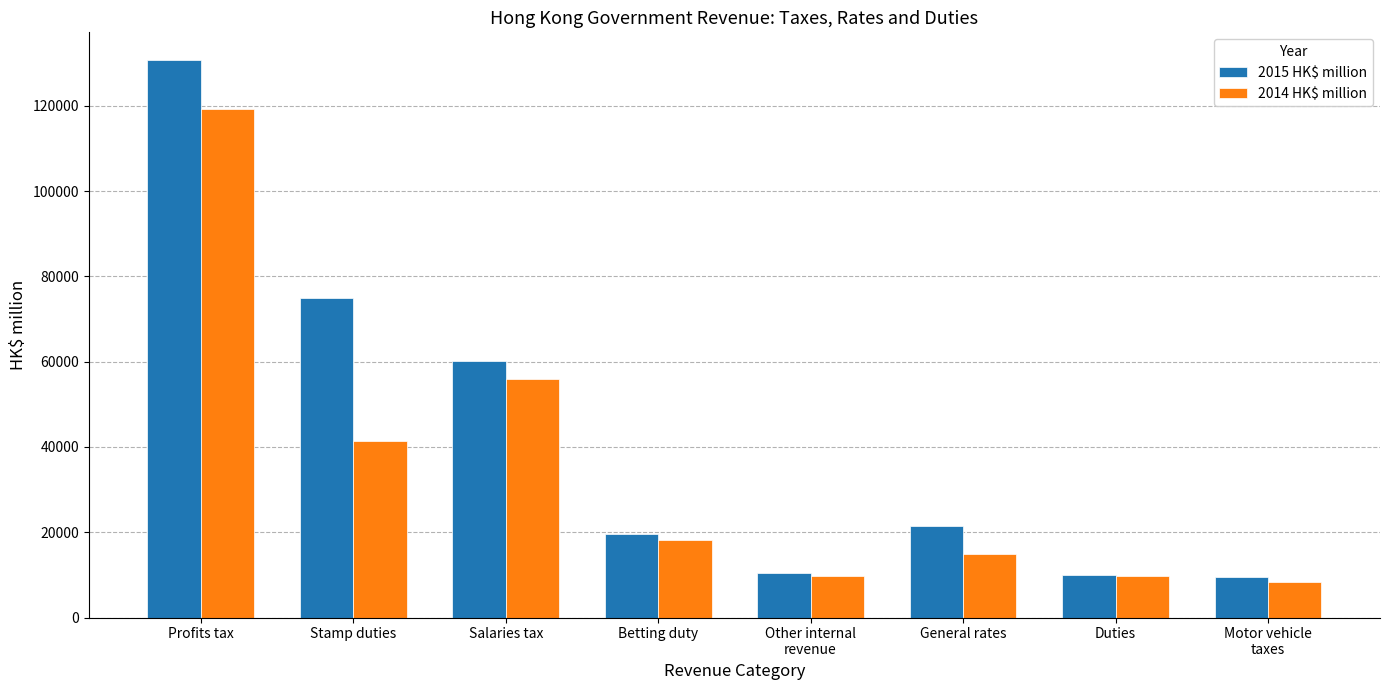

Which category has the highest value in the 2014 HK$ million series?

Profits tax